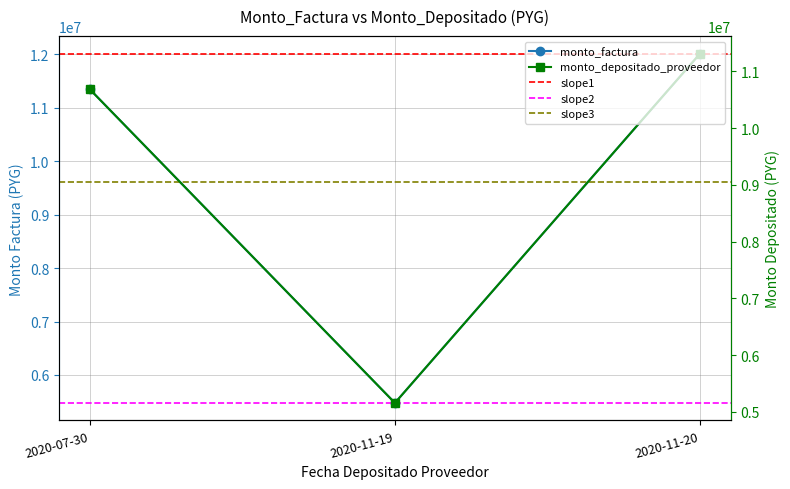

At 2020-11-19, list the series in order from largest to smallest.

monto_depositado_proveedor, monto_factura